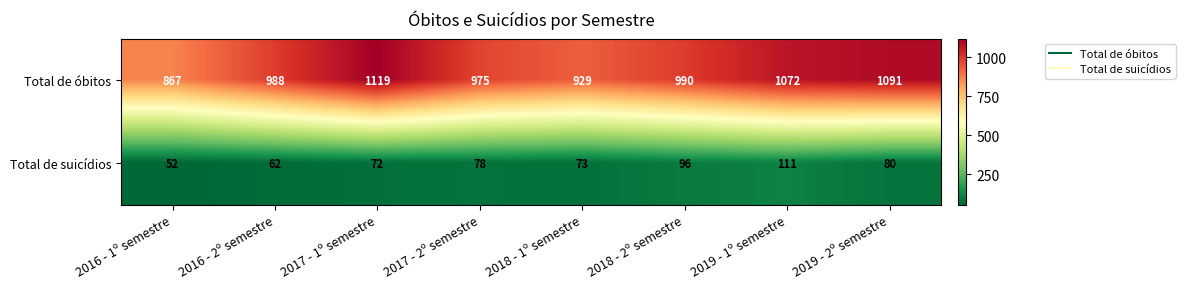

What is the sum of the Total de suicídios values at 2017 - 1º semestre and 2019 - 1º semestre?

183